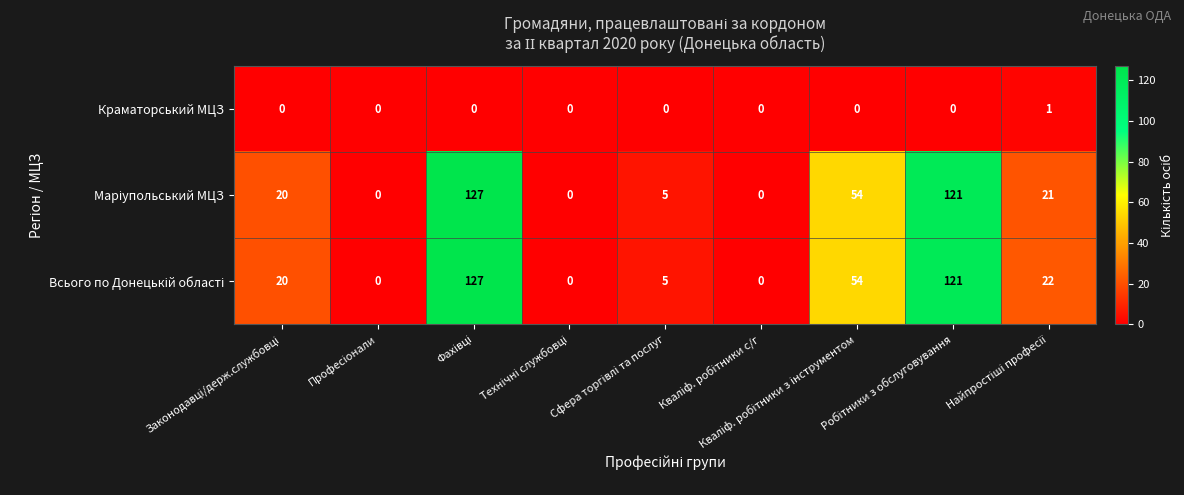

At how many categories does at least one series exceed 52?

3